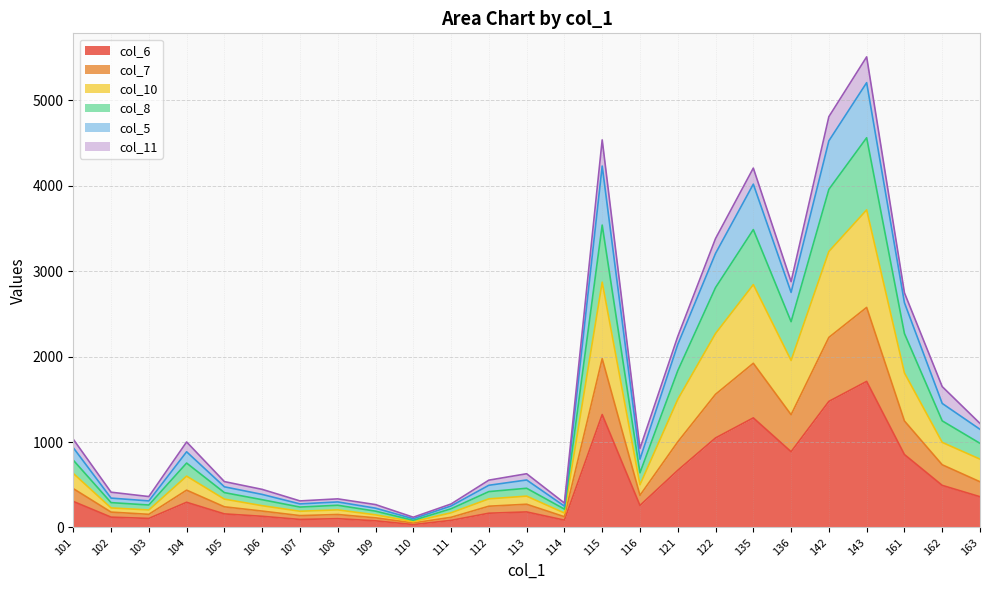

Which category has the highest value across all series?

143